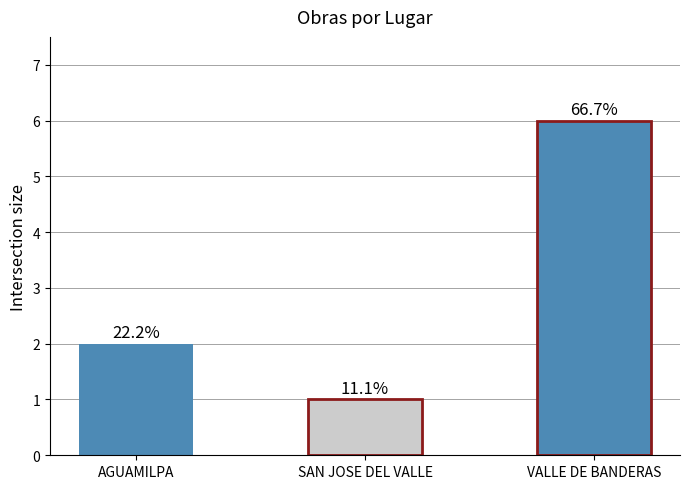

Reading right to left, list all the values displayed in this chart.

6	1	2